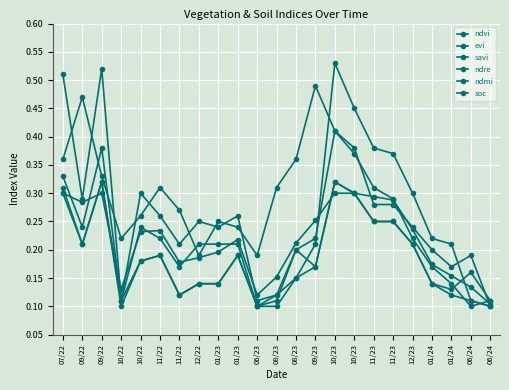

How many interior local peaks does the ndmi series have?

5